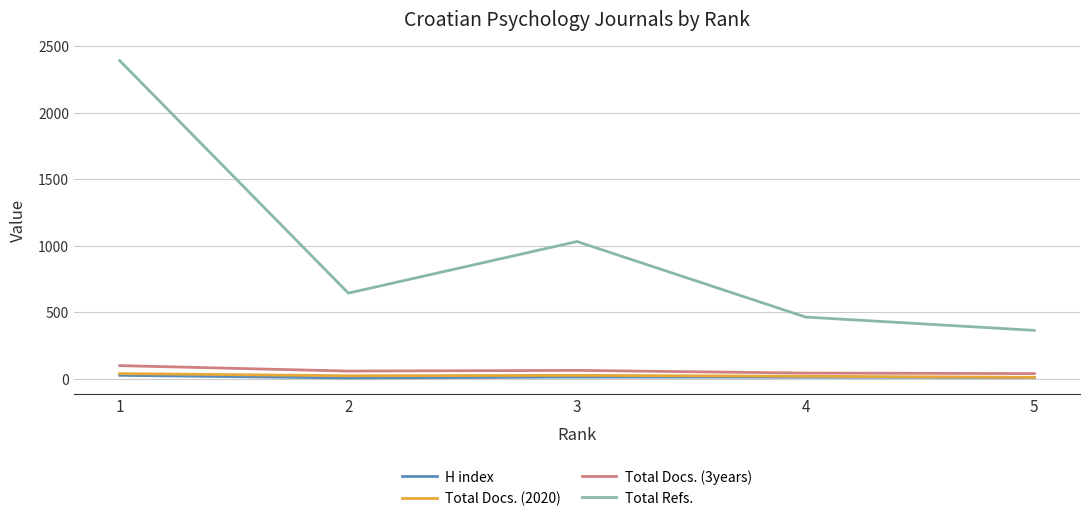

Is the value of Total Refs. at 3 greater than the value of Total Docs. (3years) at 4?

Yes